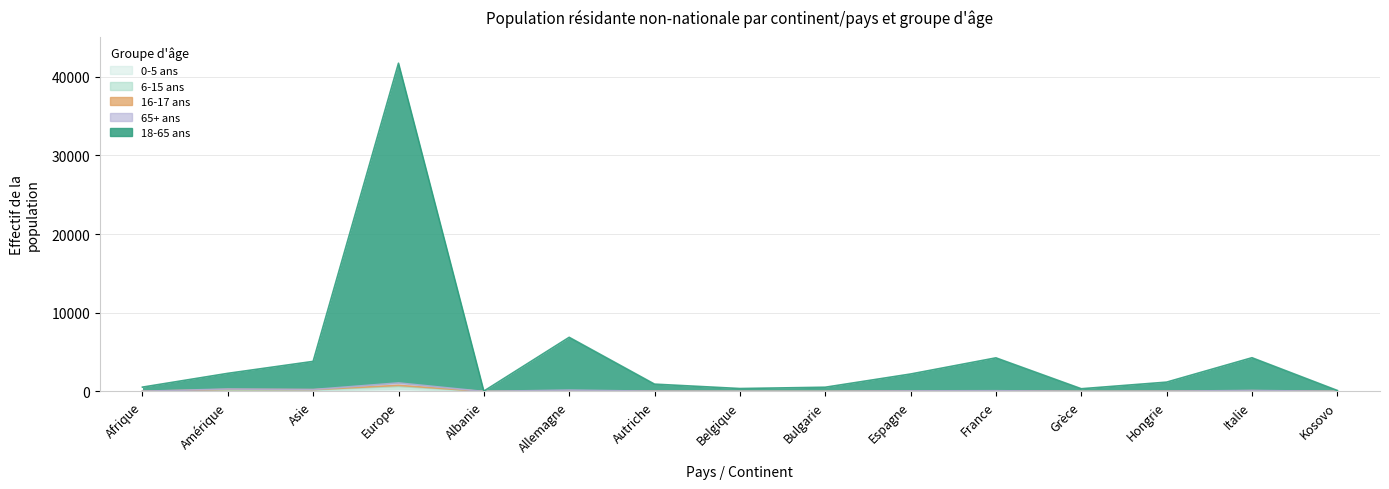

At which category is the sum across all series the highest?

Europe